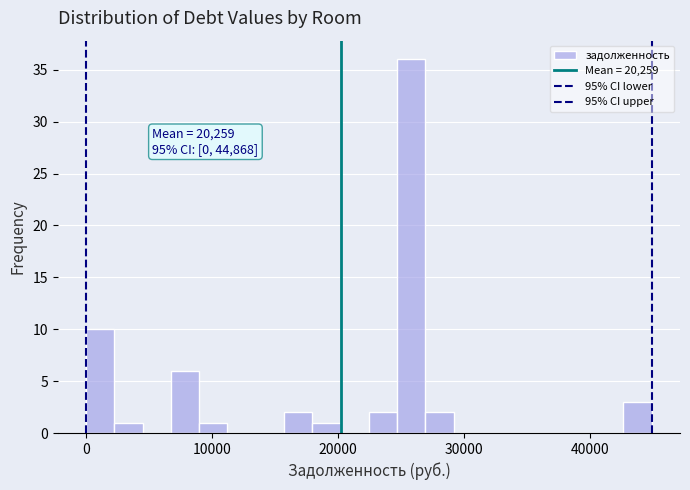

Read against the x-axis, roughly where is the centre of the tallest bar?

26000